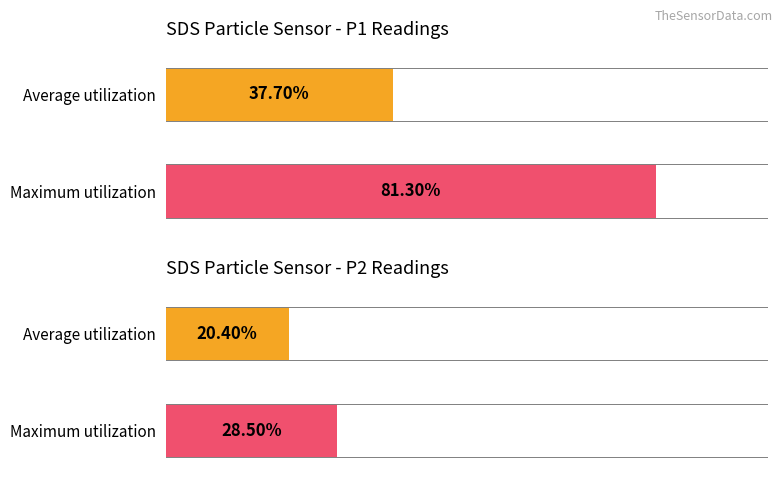

Is it true that SDS_P2 equals 36.1 at Average utilization?

False